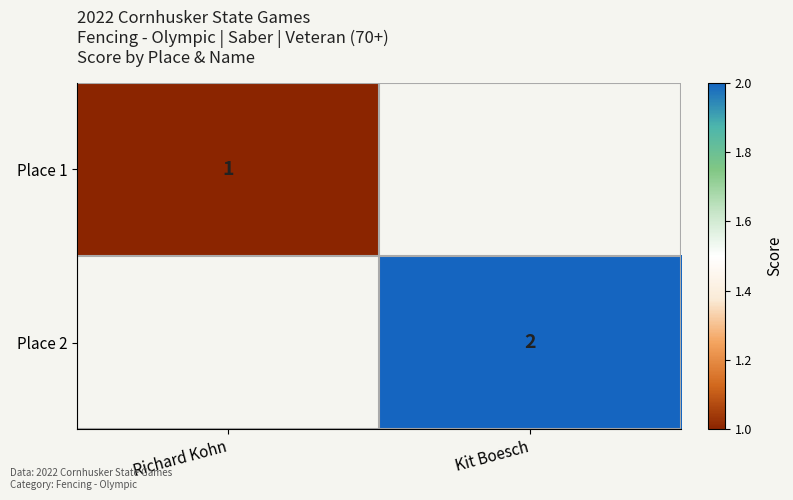

True or false: Place 1 has a value of 2 at Richard Kohn.

False